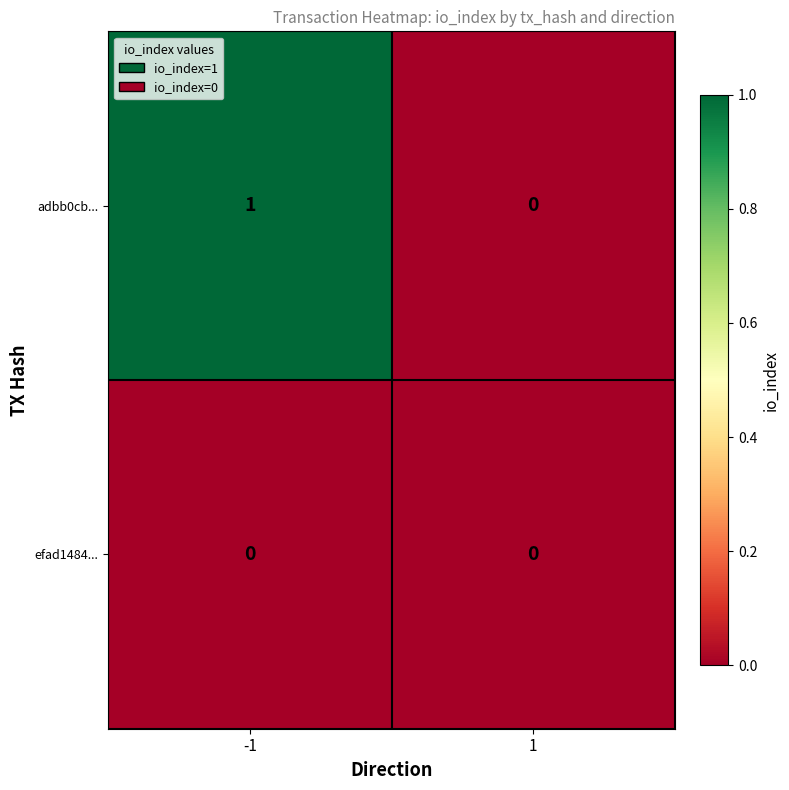

Reading right to left, what are all the values shown in this chart?

adbb0cb...: 1=0	-1=1
efad1484...: 1=0	-1=0